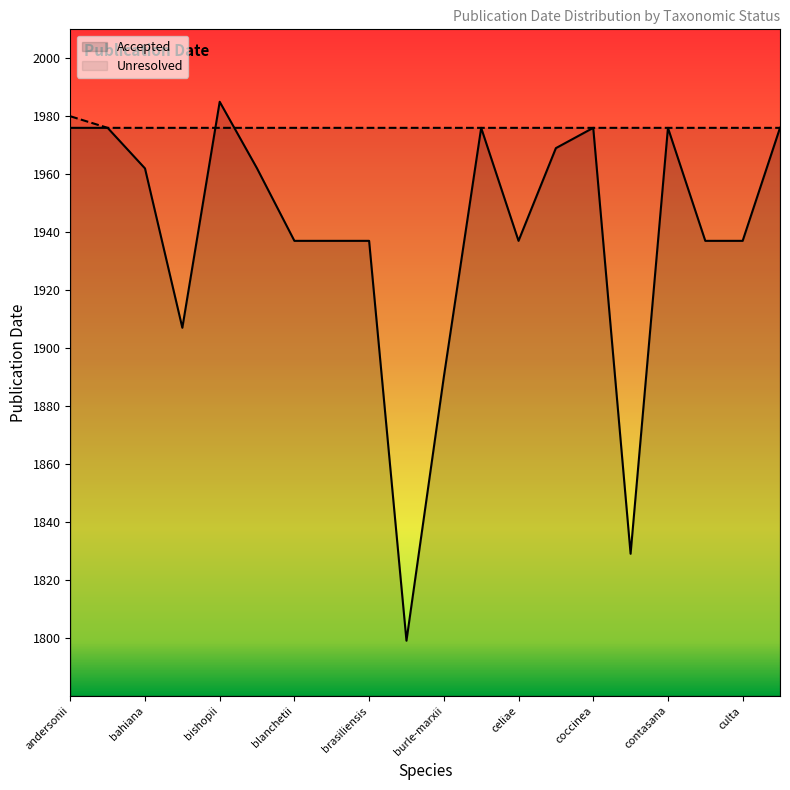

What is the difference between the maximum and minimum values in the Unresolved series?

4